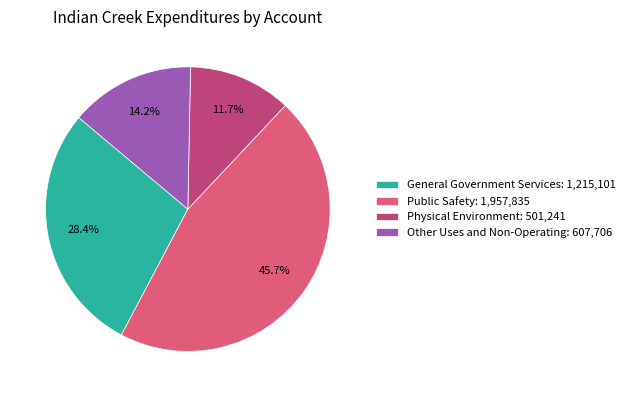

The Public Safety slice represents 32% of the pie. True or false?

False